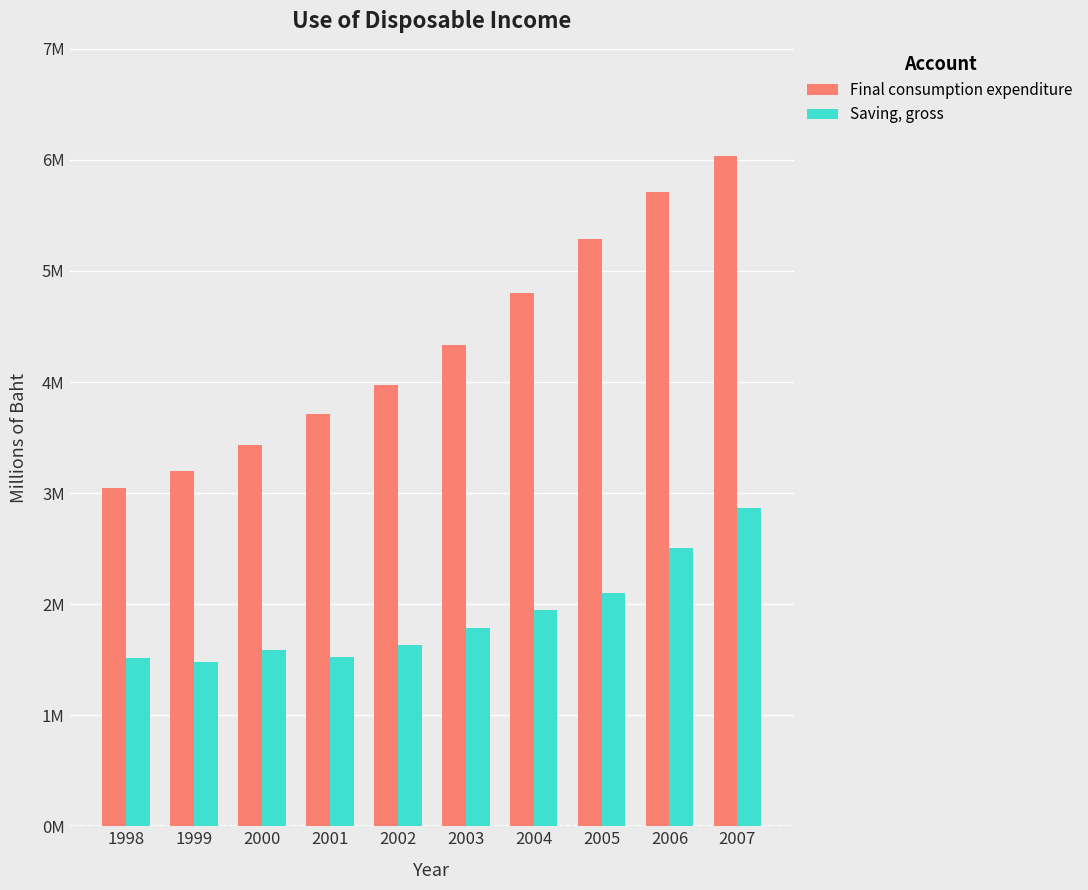

Does the chart contain any negative values?

No